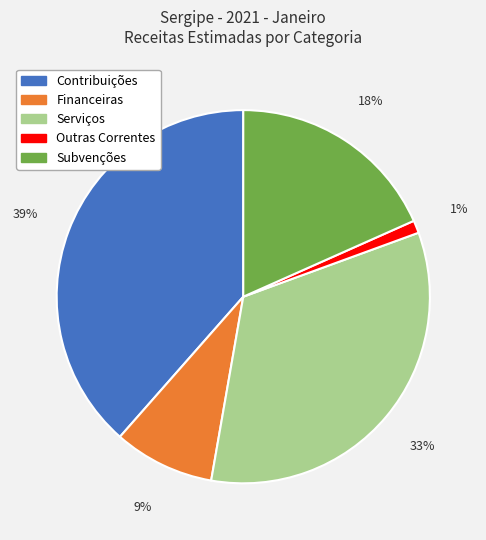

To the nearest percent, what is the average slice percentage?

20%